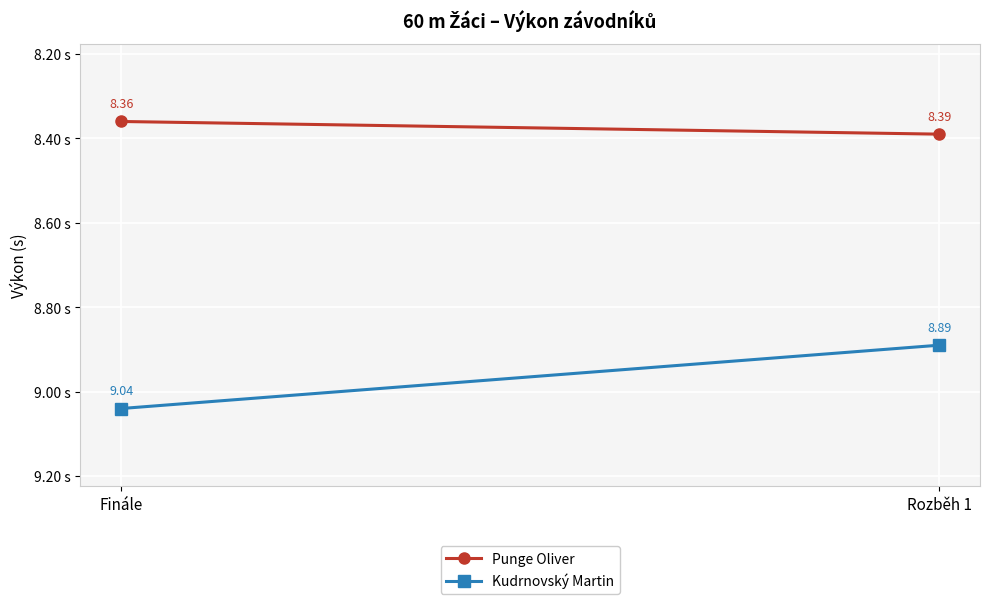

At how many categories does at least one series exceed 8?

2